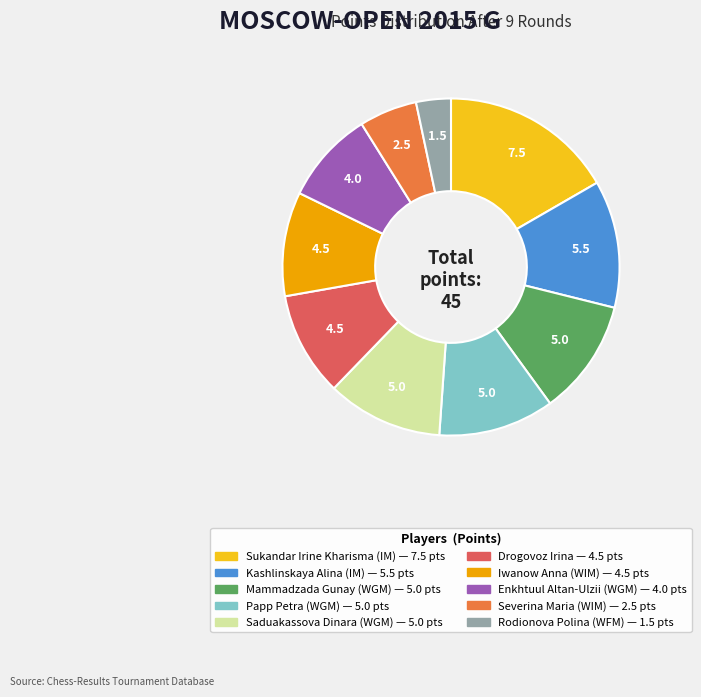

Count the number of slices in the pie.

10